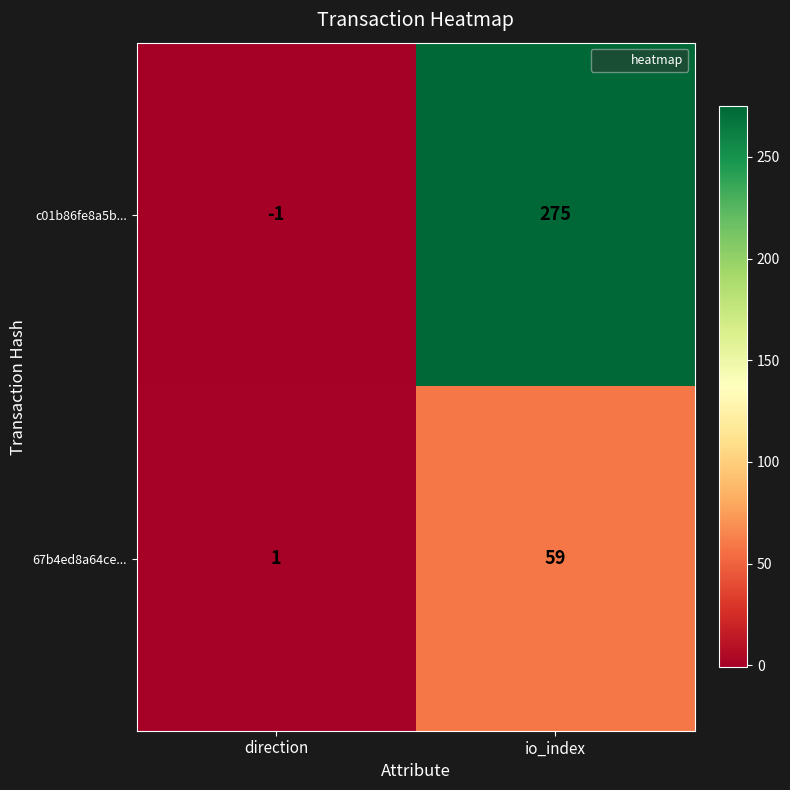

Reading left to right, list all the values displayed in this chart.

c01b86fe8a5b...: direction=-1	io_index=275
67b4ed8a64ce...: direction=1	io_index=59